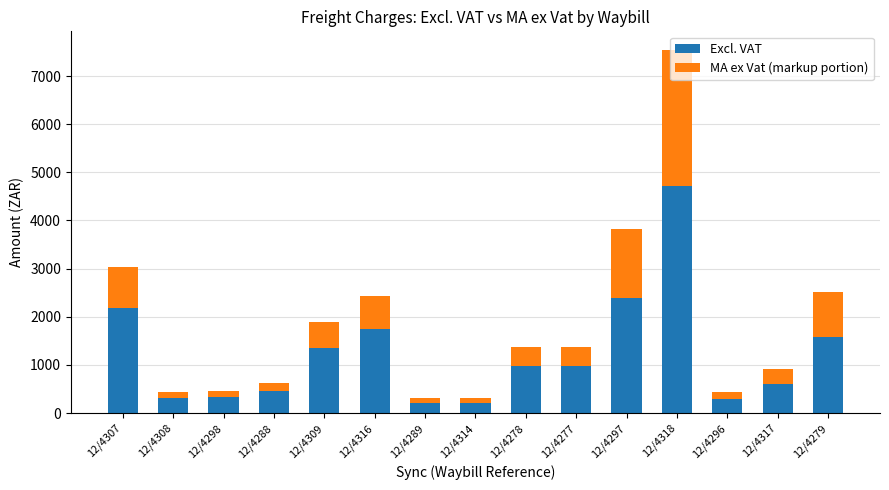

At which category is the sum across all series the highest?

12/4318